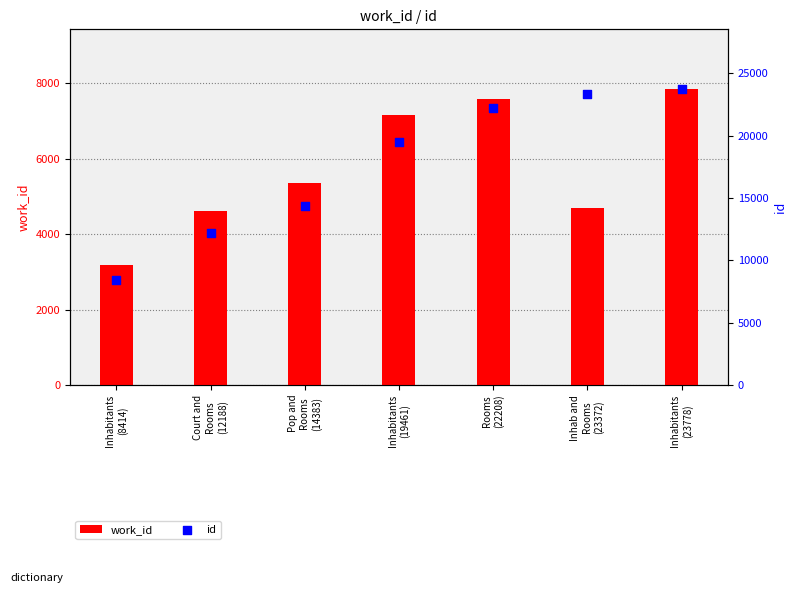

At which category is the sum across all series the highest?

Inhabitants
(23778)